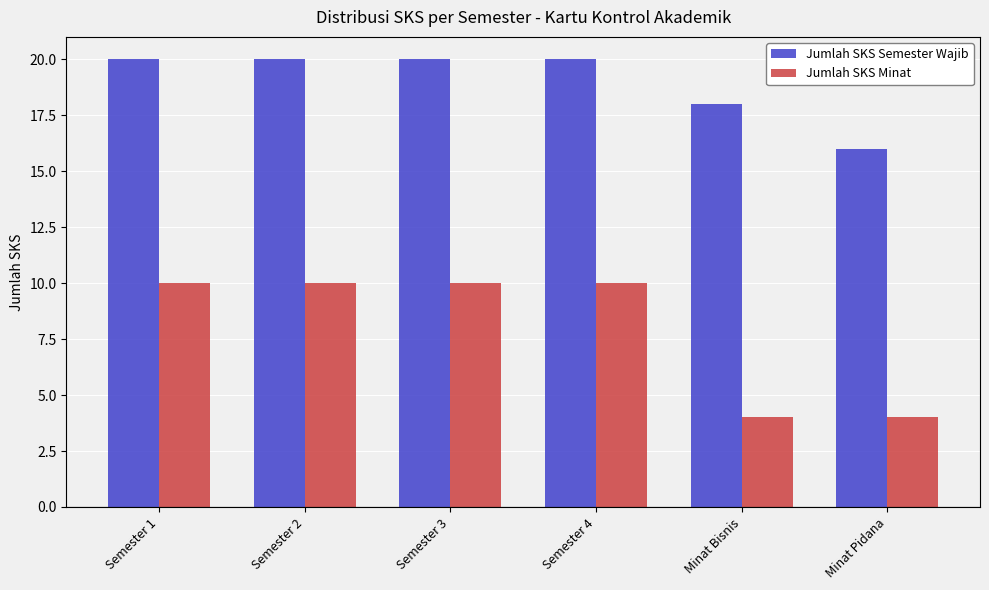

Which series has the largest range (max minus min)?

Jumlah SKS Minat